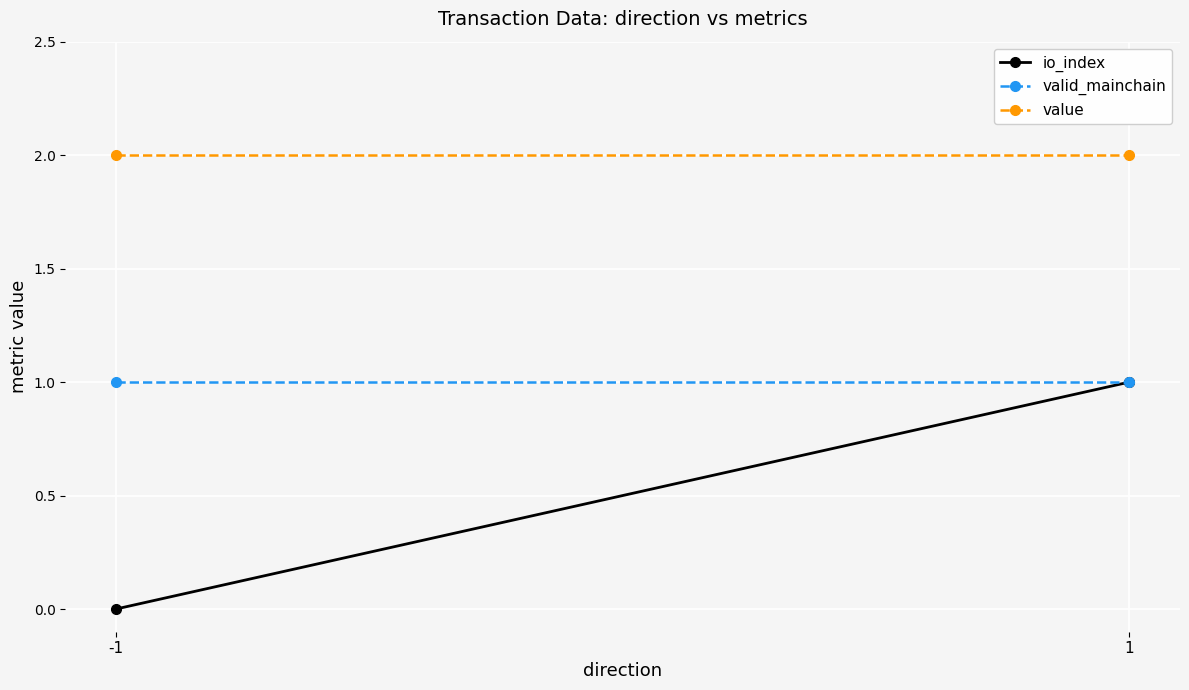

True or false: valid_mainchain has a value of 0.4 at 1.

False